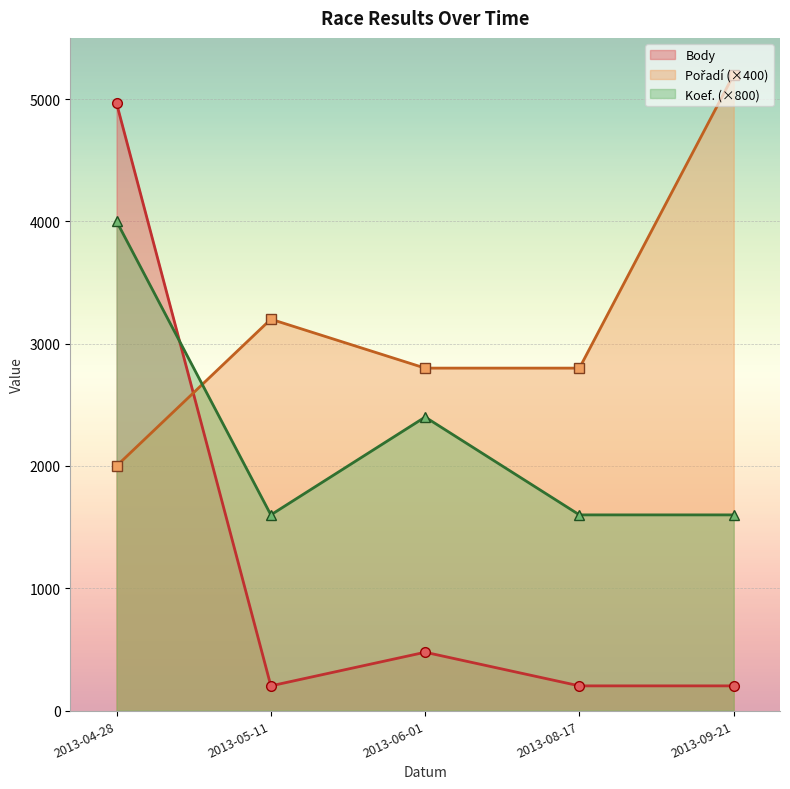

How many data points in Pořadí are above 2800?

2